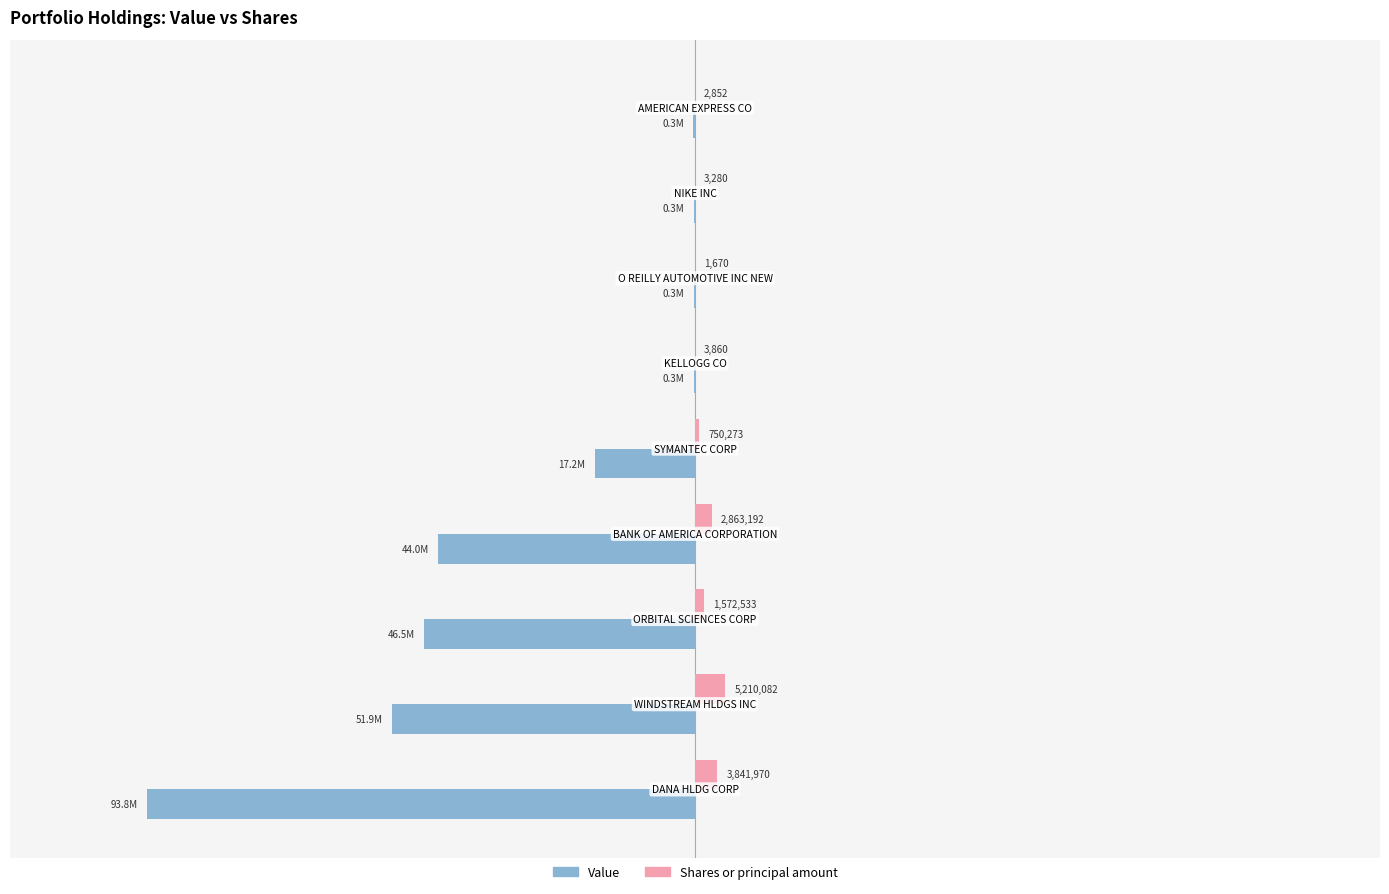

What are all the series names shown in the legend?

Value, Shares or principal amount